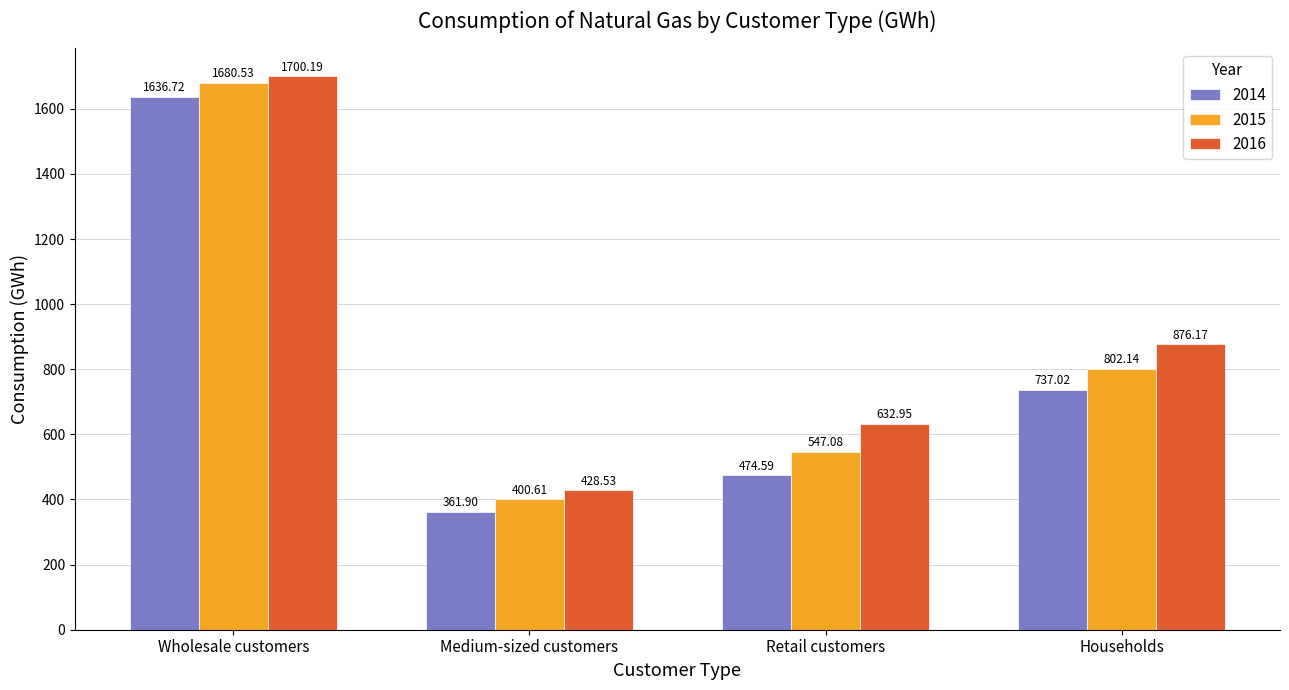

How many data points in 2014 are less than 737?

2